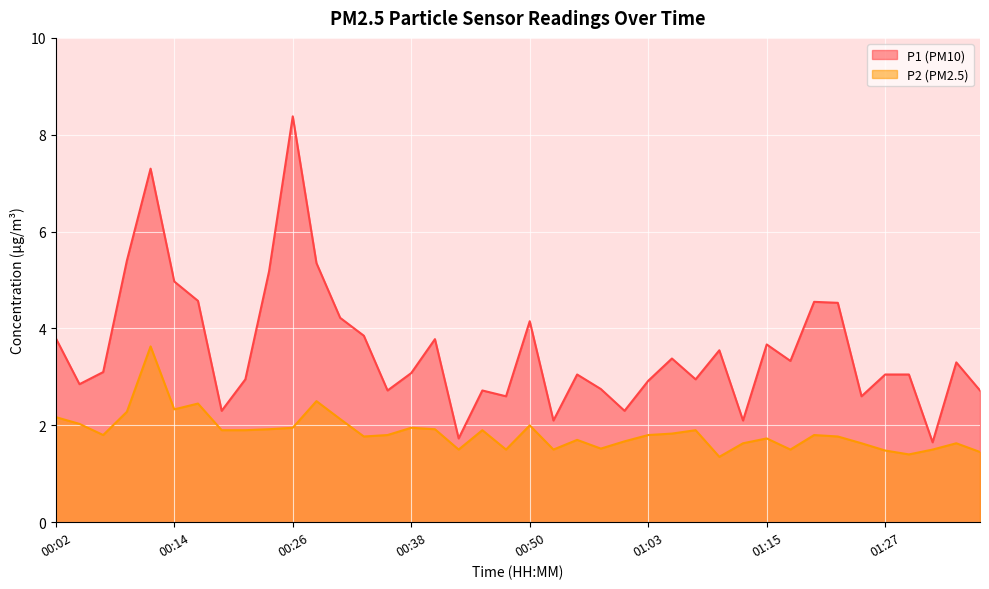

How many lines are shown in the chart?

2